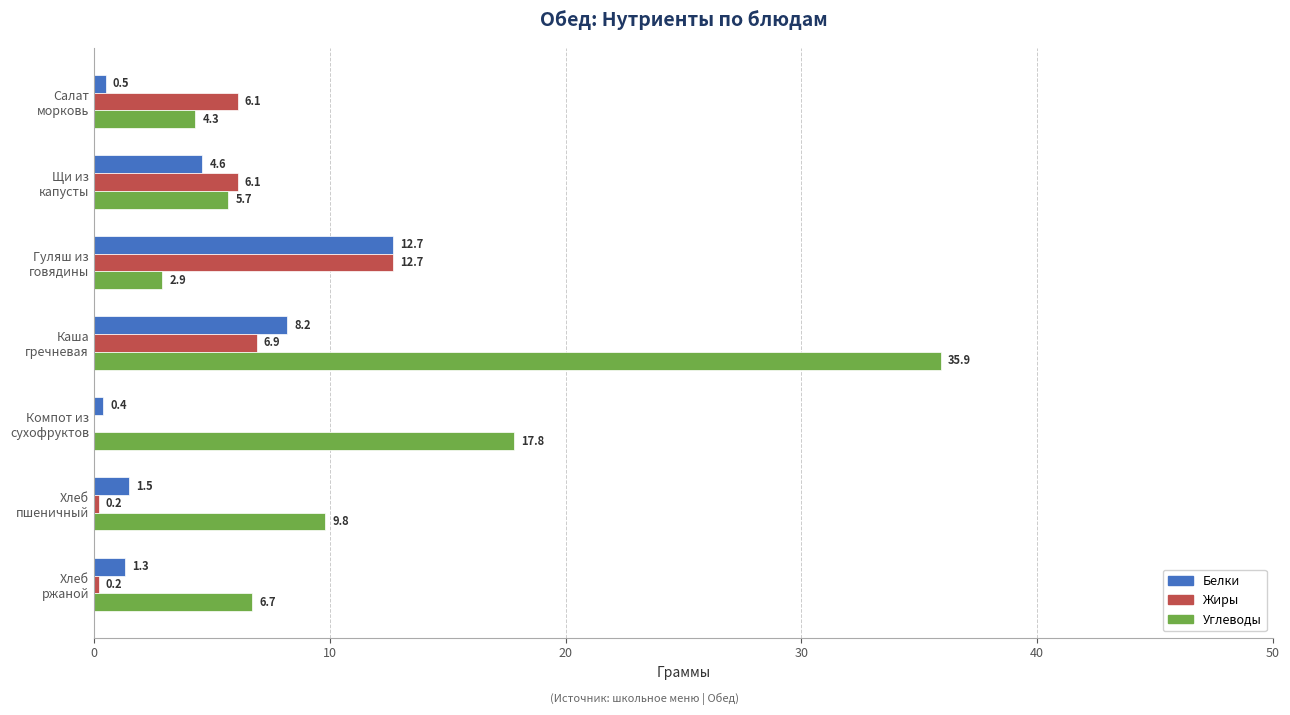

What is the sum of all Углеводы values?

83.1